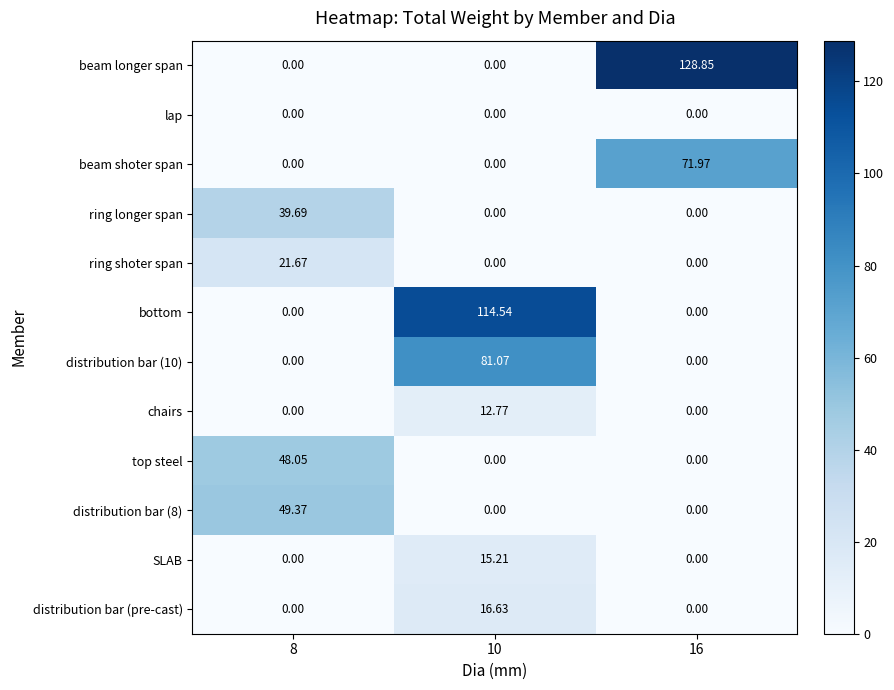

Which series has the widest spread of values?

beam longer span